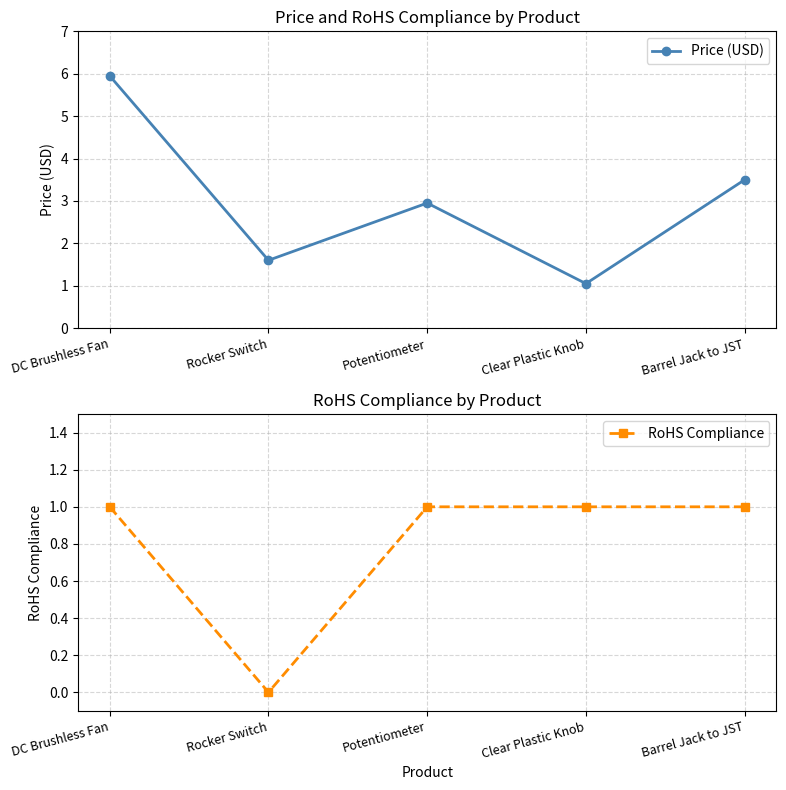

Reading right to left, extract all data points from this chart.

Price (USD): Barrel Jack to JST=3.5	Clear Plastic Knob=1.1	Potentiometer=3.0	Rocker Switch=1.6	DC Brushless Fan=6.0
RoHS Compliance: Barrel Jack to JST=1.0	Clear Plastic Knob=1.0	Potentiometer=1.0	Rocker Switch=0.0	DC Brushless Fan=1.0